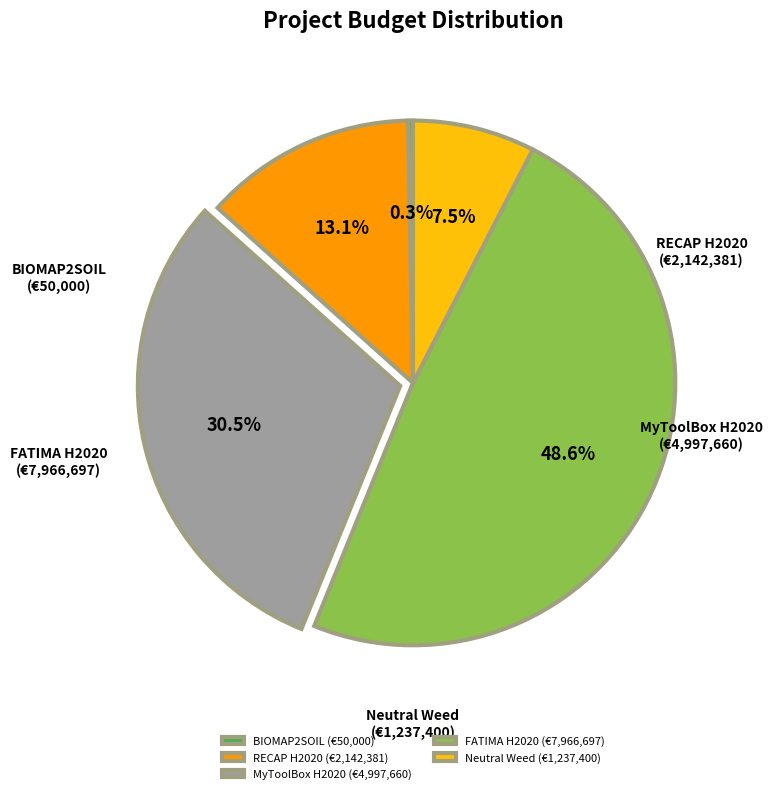

Rank the categories by value from highest to lowest.

FATIMA H2020, MyToolBox H2020, RECAP H2020, Neutral Weed, BIOMAP2SOIL